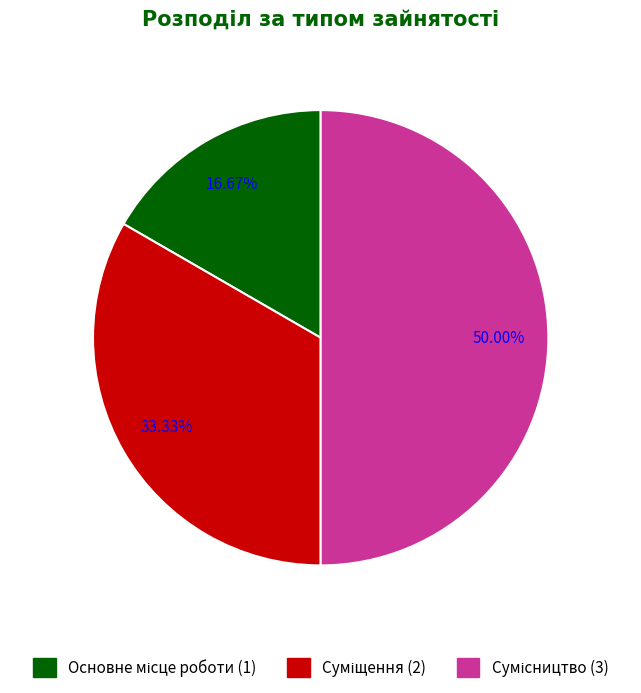

Count the number of slices in the pie.

3